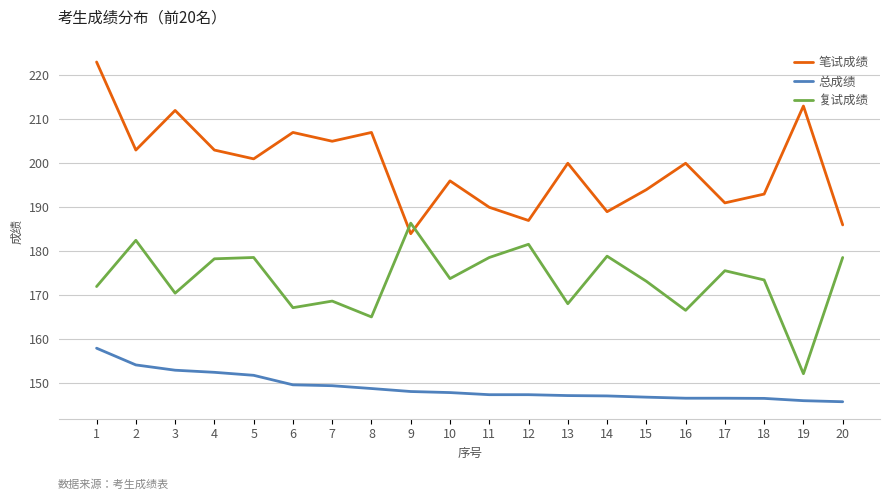

True or false: 复试成绩 and 总成绩 intersect in this chart.

False